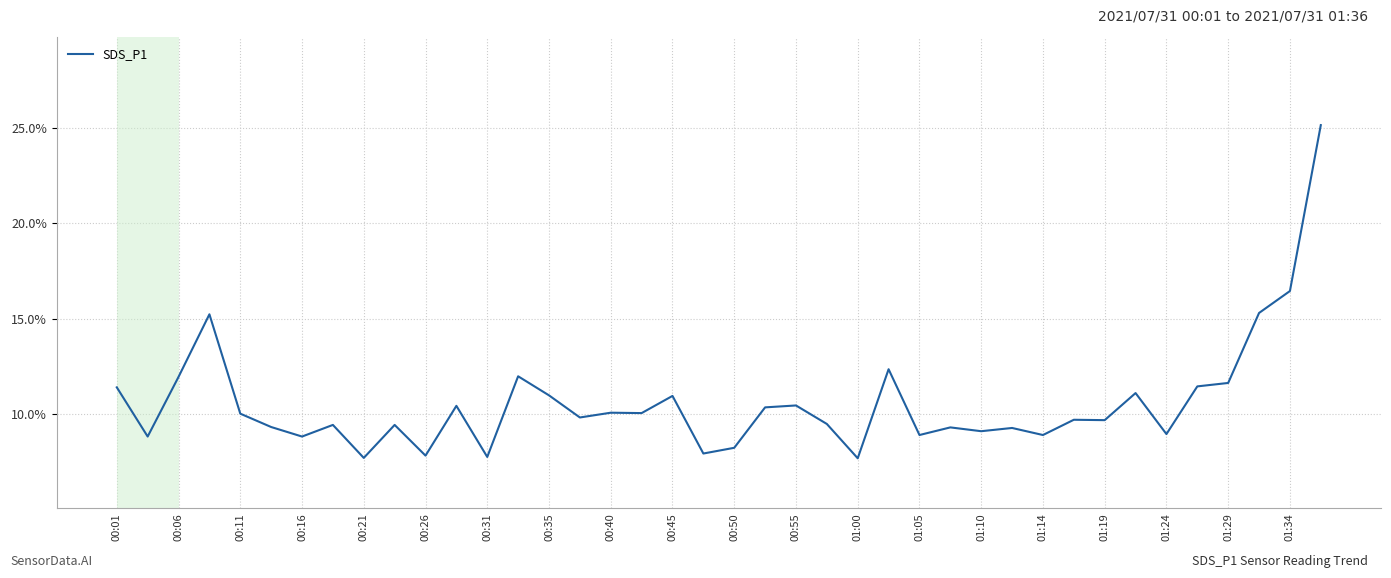

What is the minimum value shown in the chart?

7.7